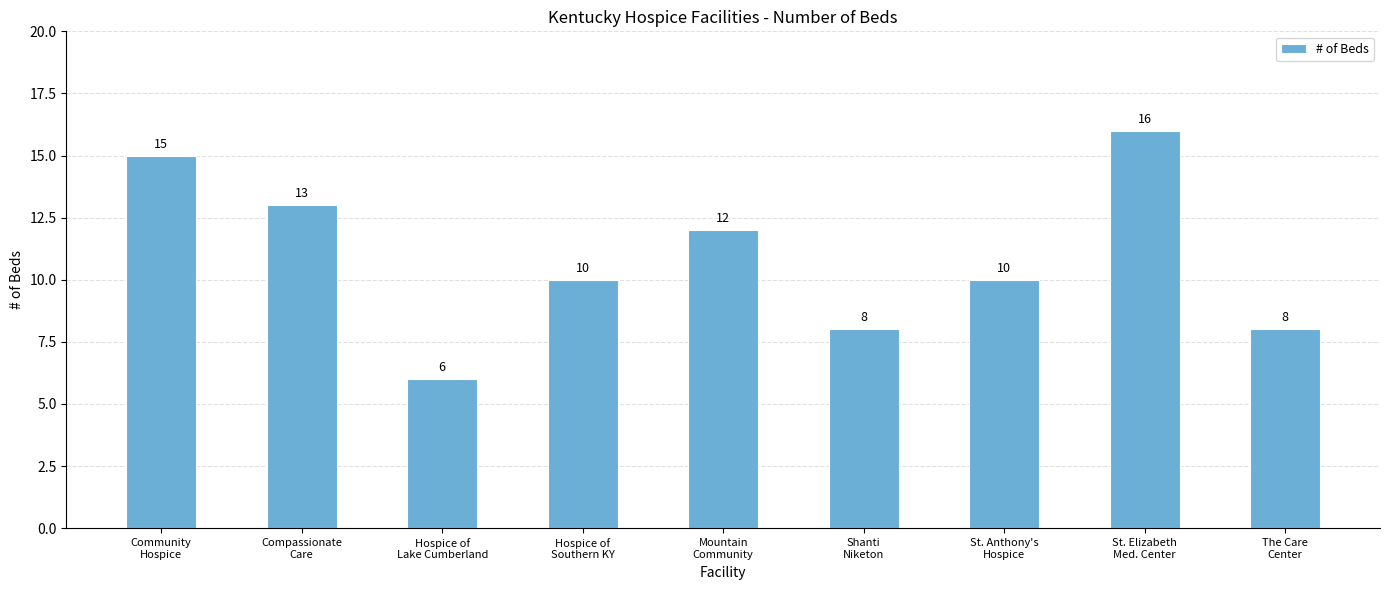

What is the difference between the second highest and minimum values?

9